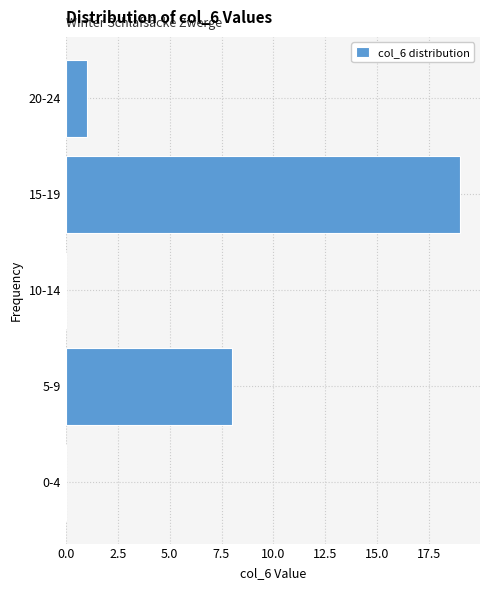

Reading bottom to top, extract all data points from this chart.

0-4=0	5-9=8	10-14=0	15-19=19	20-24=1